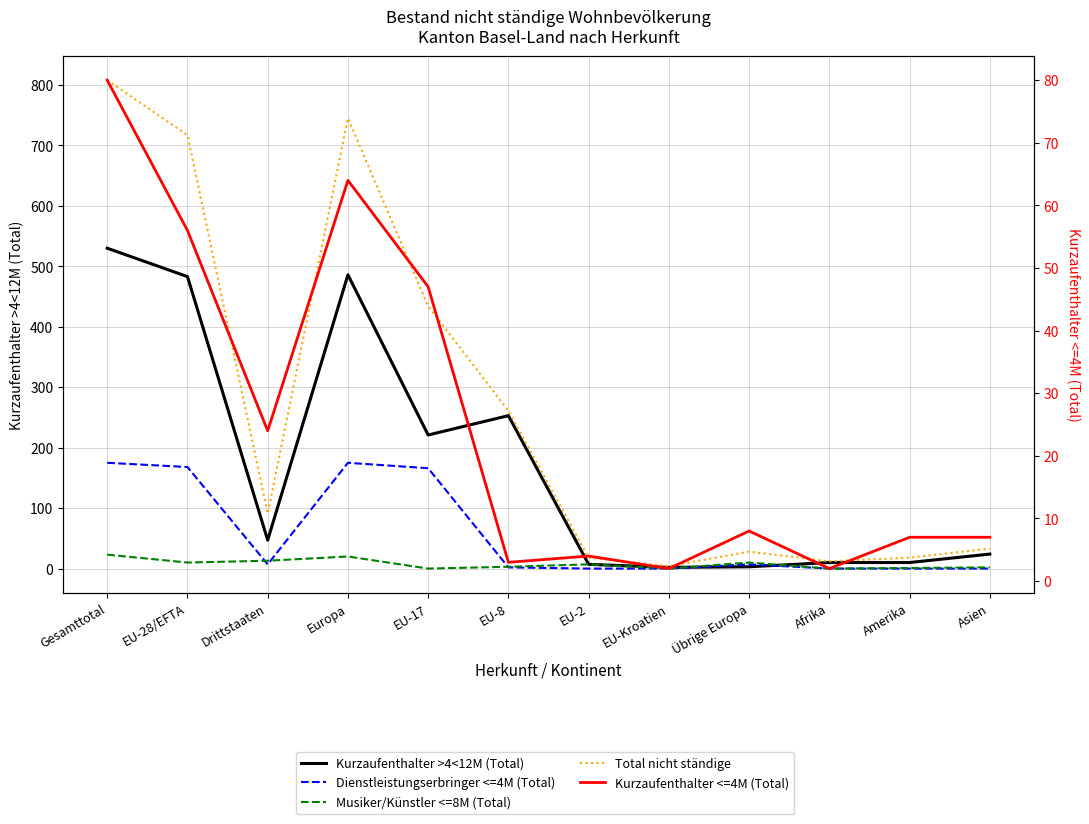

In Dienstleistungserbringer <=4M (Total), how many points are higher than both neighbors (excluding endpoints)?

2